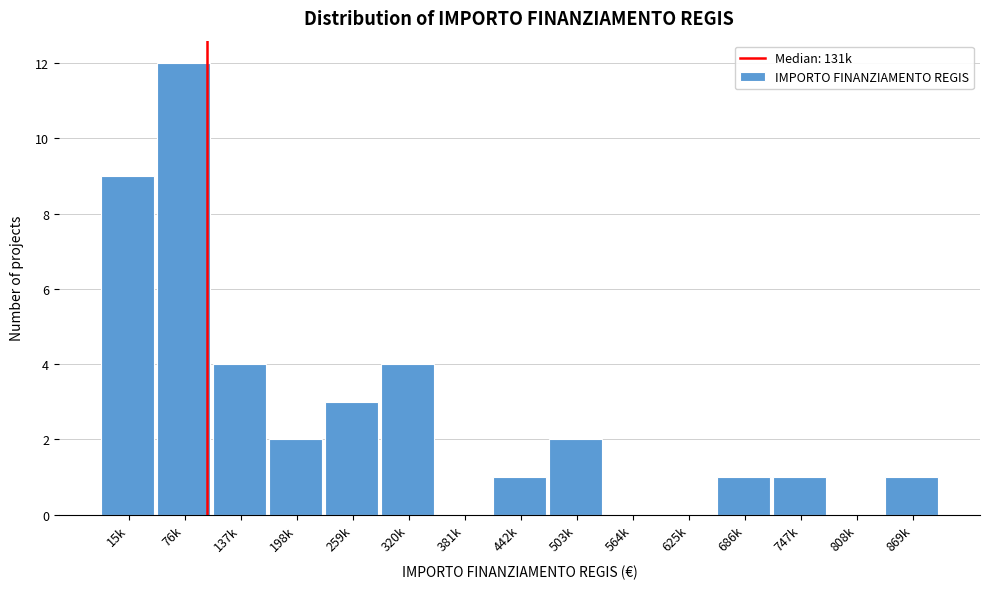

Reading right to left, extract all data points from this chart.

869k=1	808k=0	747k=1	686k=1	625k=0	564k=0	503k=2	442k=1	381k=0	320k=4	259k=3	198k=2	137k=4	76k=12	15k=9